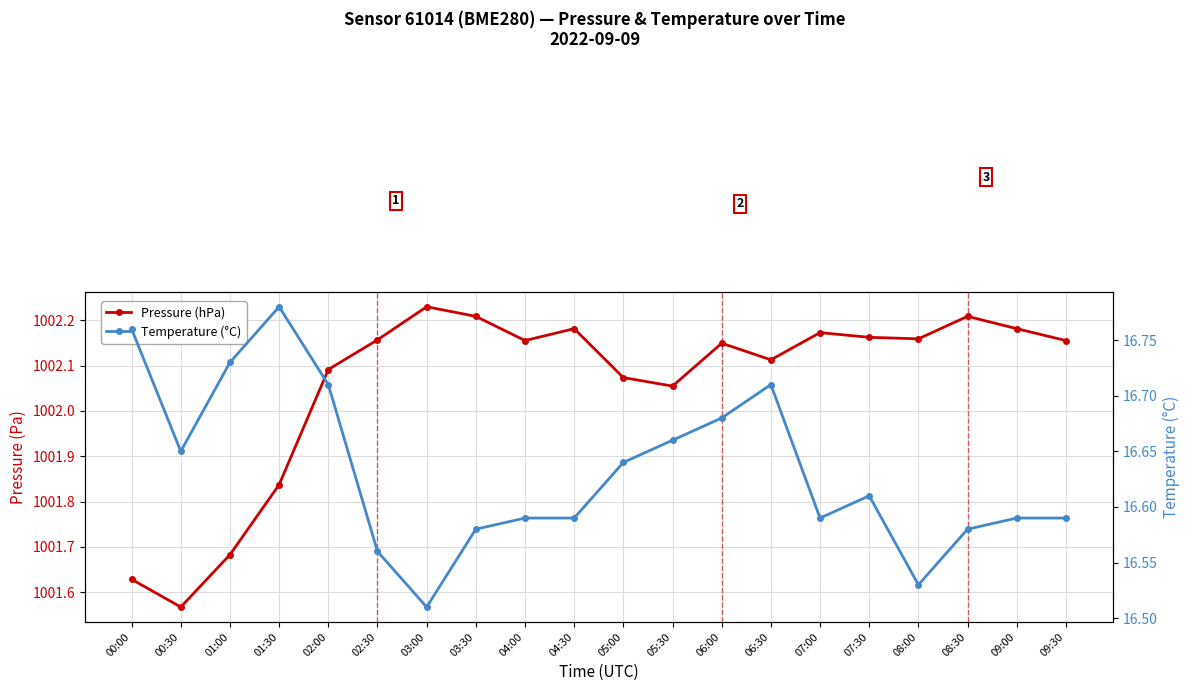

Rank the series at 04:00 from highest to lowest value.

Pressure (hPa), Temperature (°C)